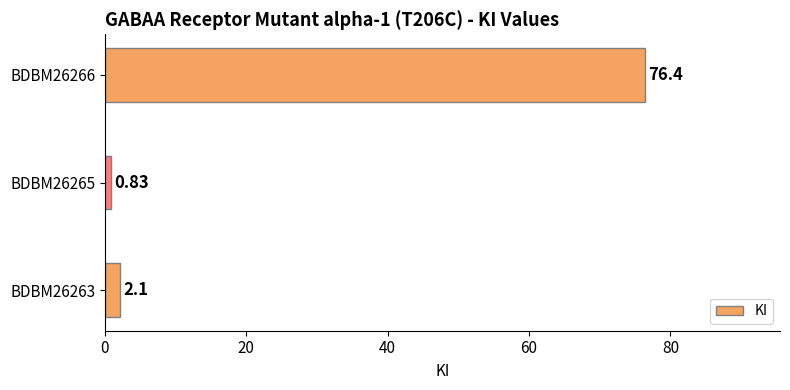

Which category has the lowest value across all series?

BDBM26265